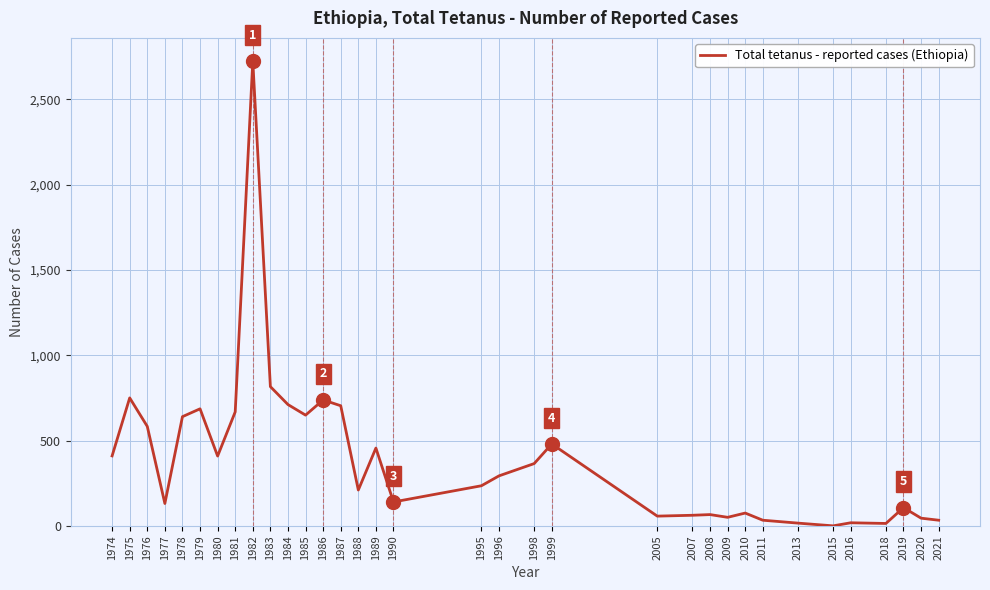

How many values are below 293?

17